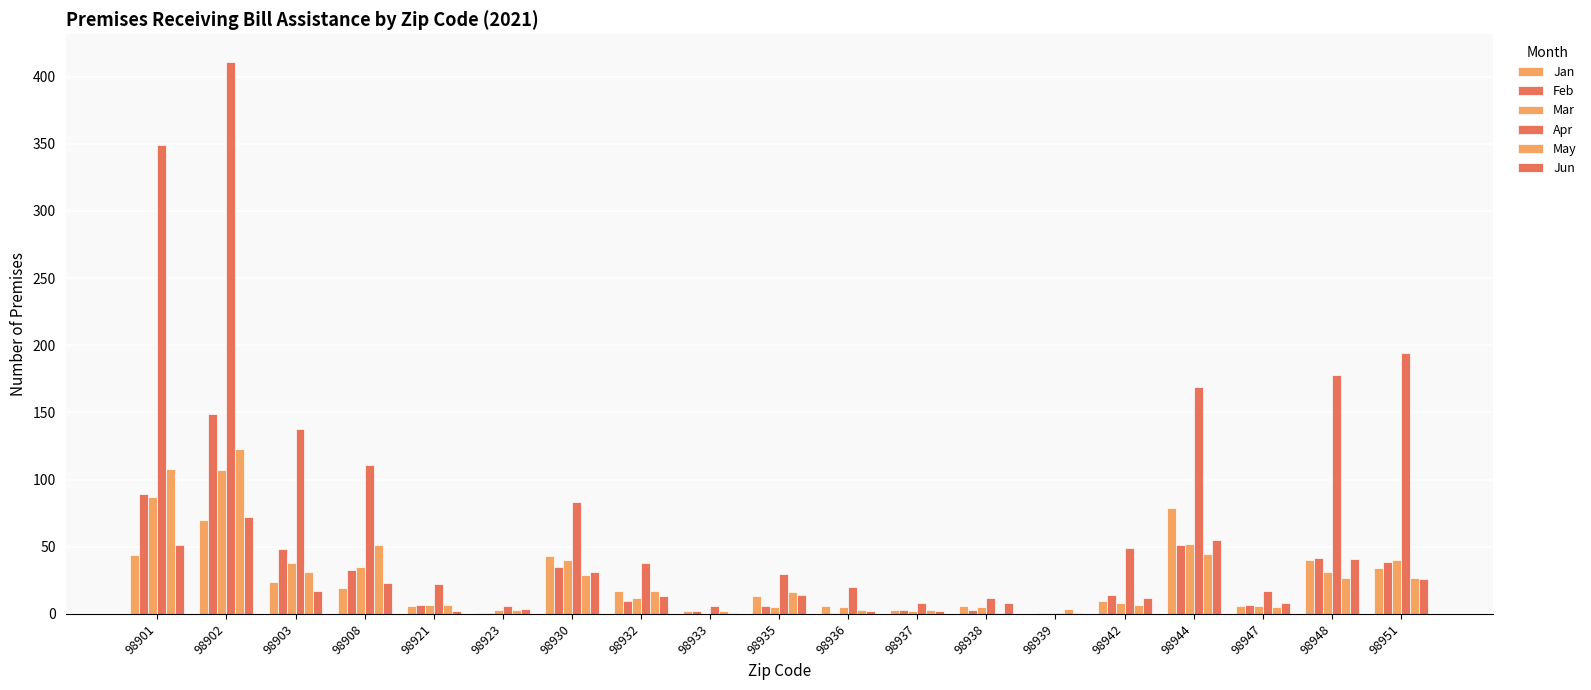

How many groups of bars are there?

19